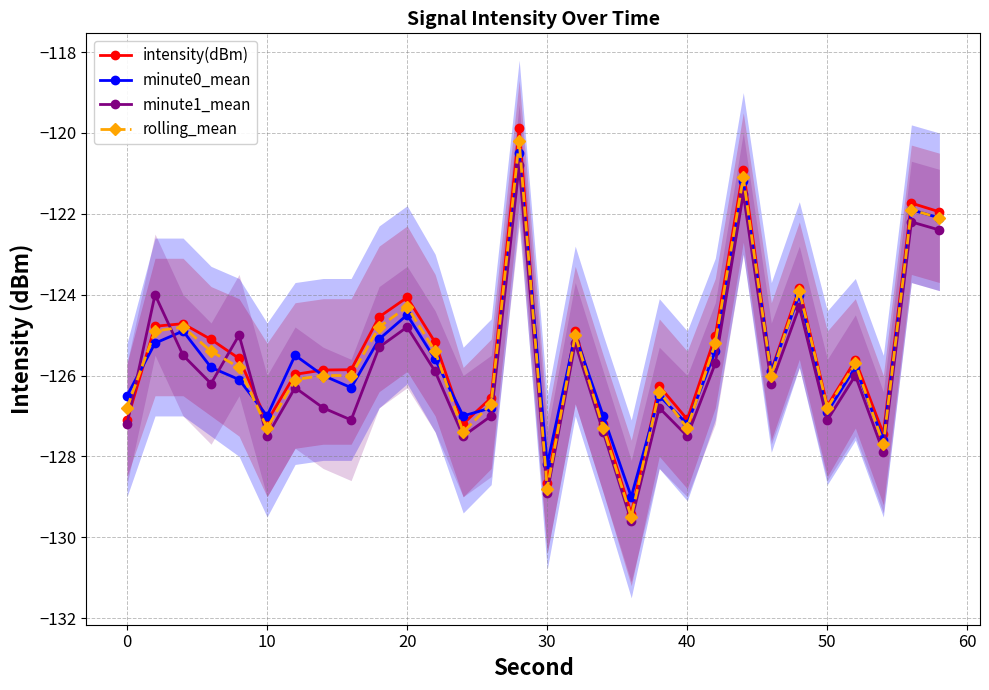

What is the highest value of the intensity(dBm) series?

-119.9